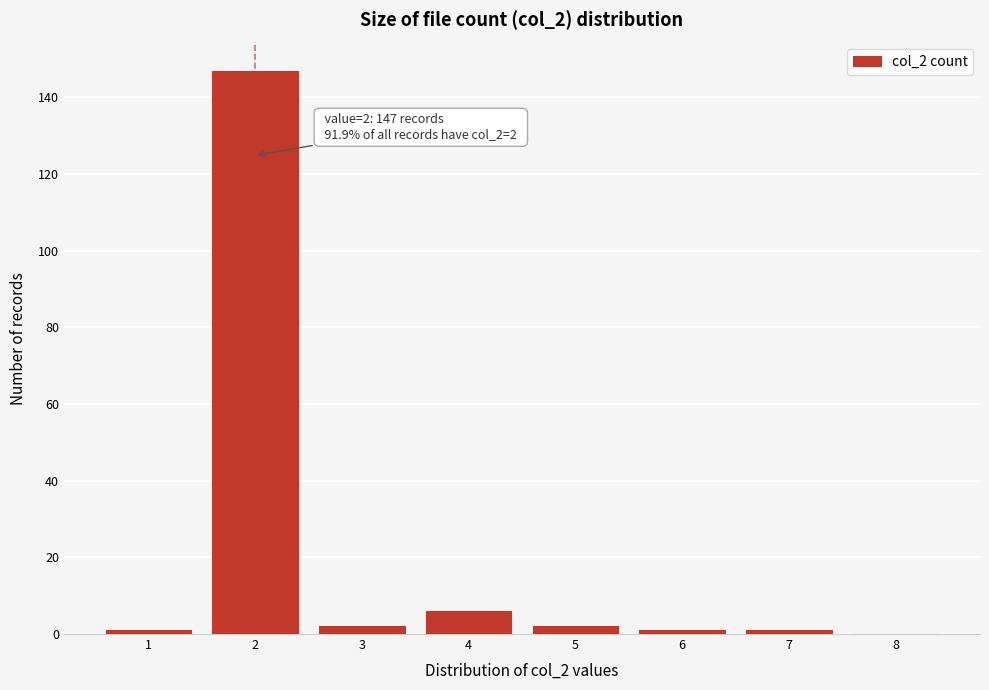

Reading left to right, what are all the values shown in this chart?

1=1	2=147	3=2	4=6	5=2	6=1	7=1	8=0